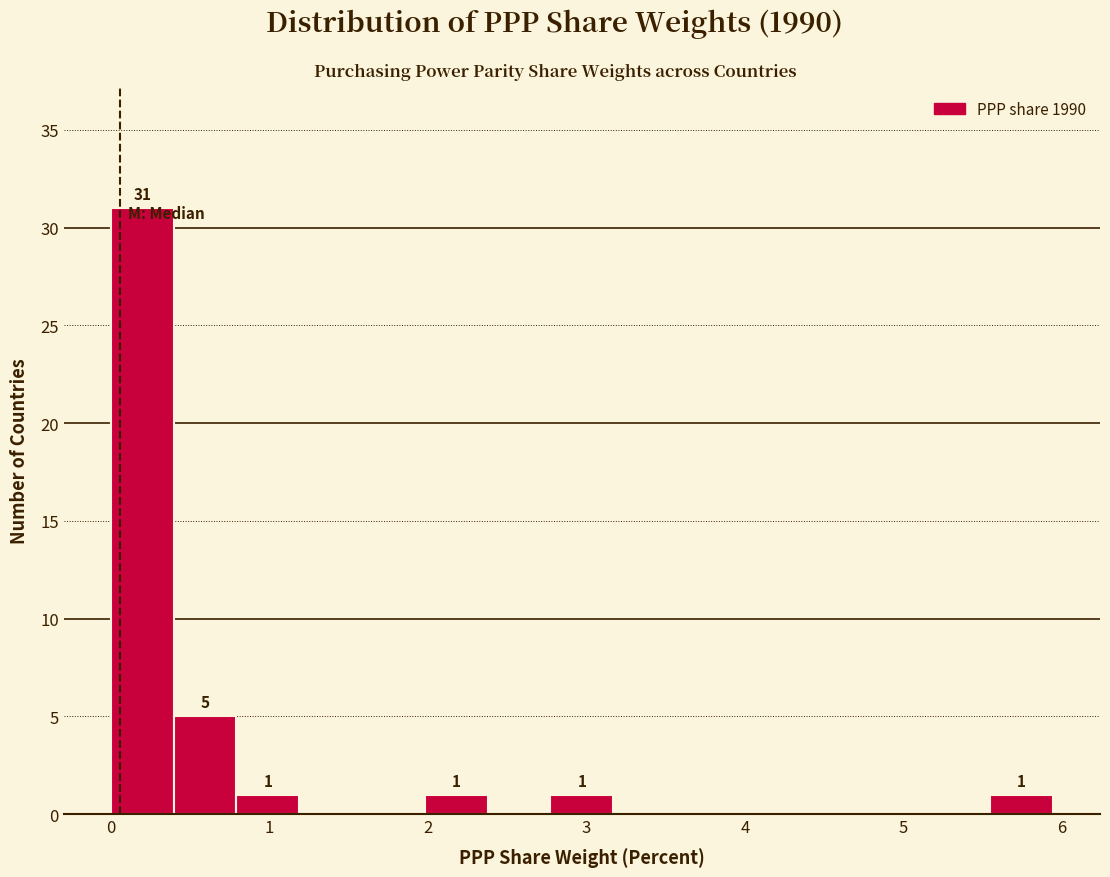

Read against the x-axis, roughly where is the centre of the tallest bar?

0.2